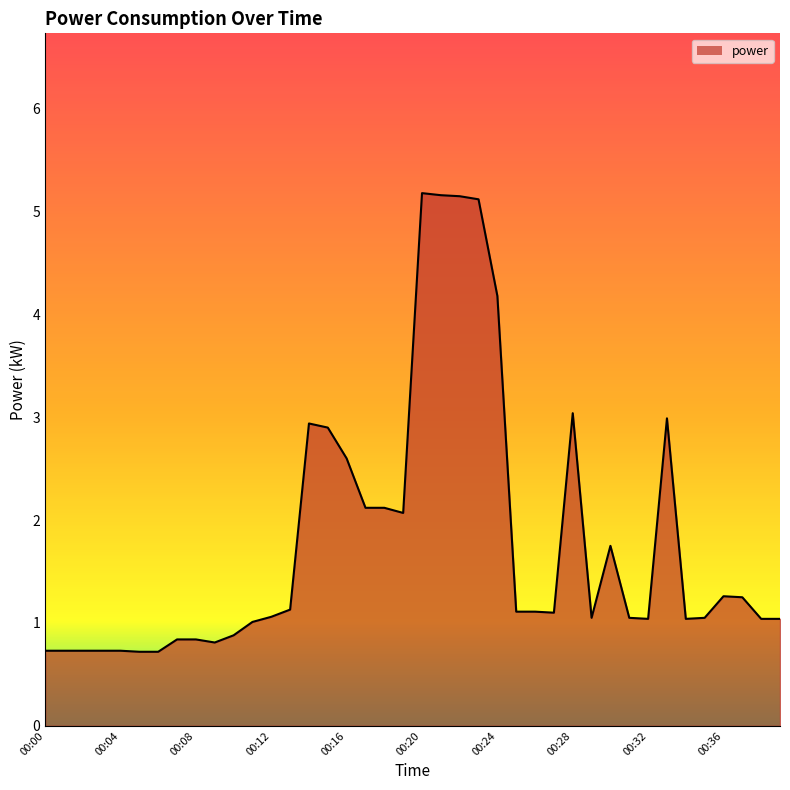

Does the chart display data point markers on the line(s)?

No